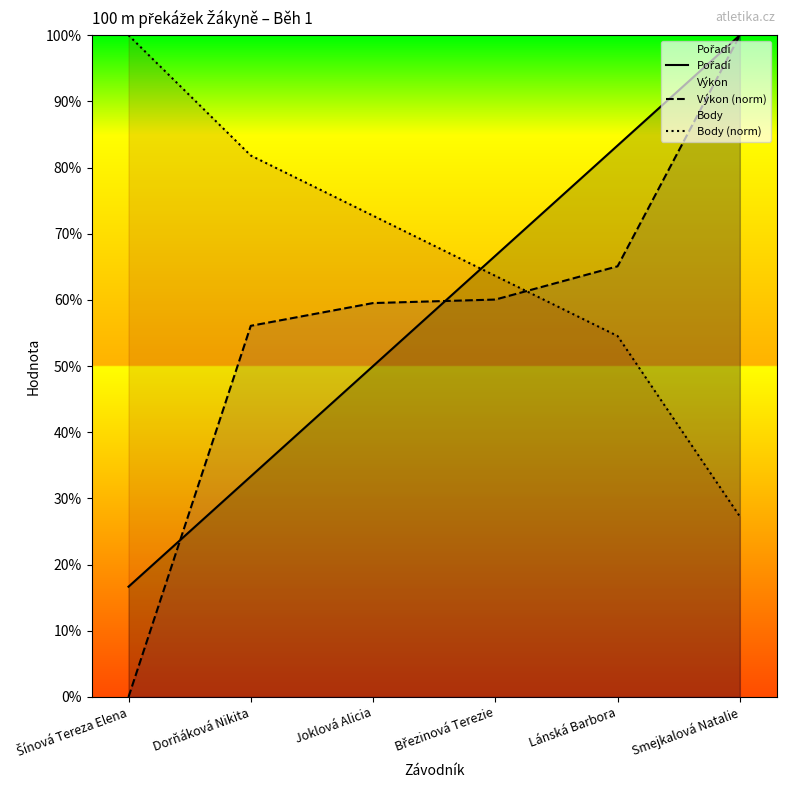

What is the difference between the second highest and second lowest values in the Body (norm) series?

27.3